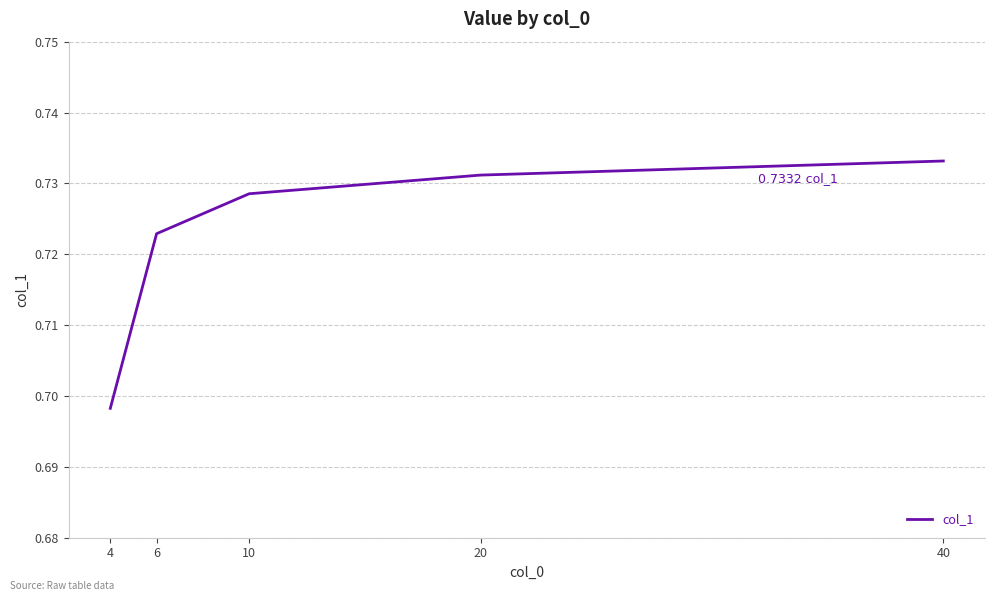

How many series are shown in this chart?

1